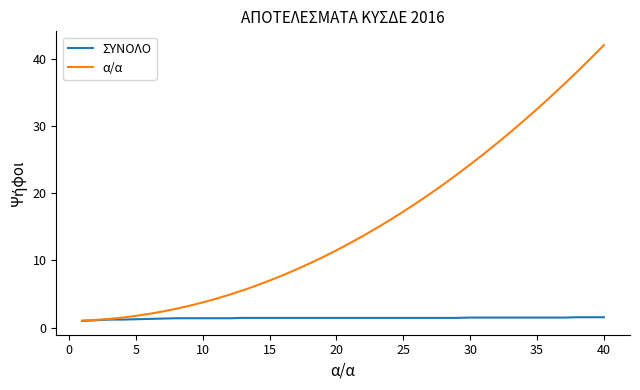

Which series has the largest total across all categories?

α/α